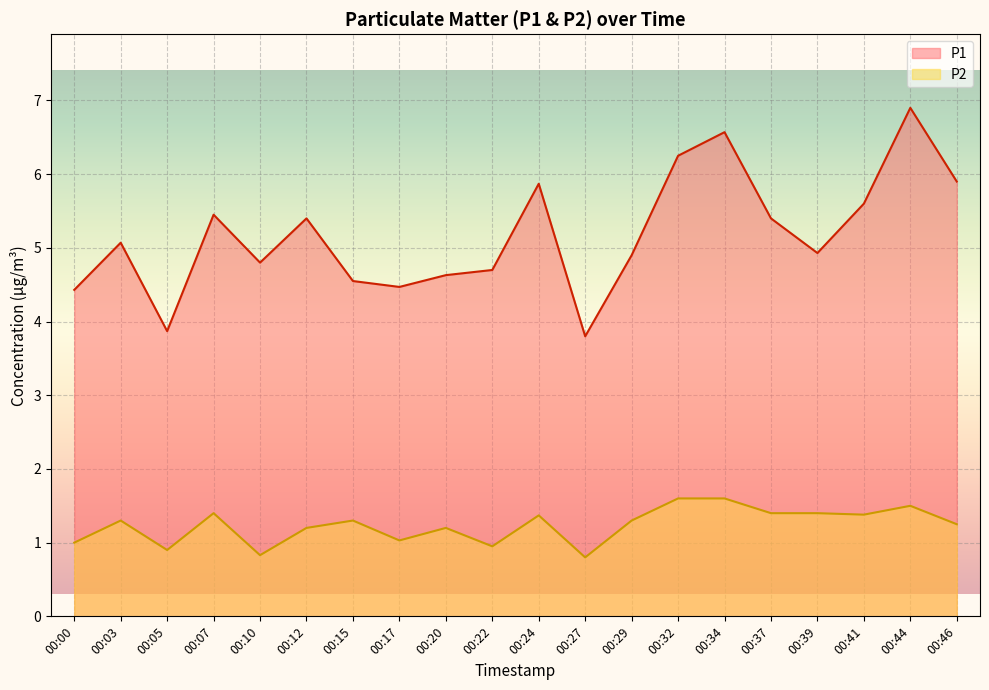

What is the value of the P1 point at the 1st from the left?

4.4